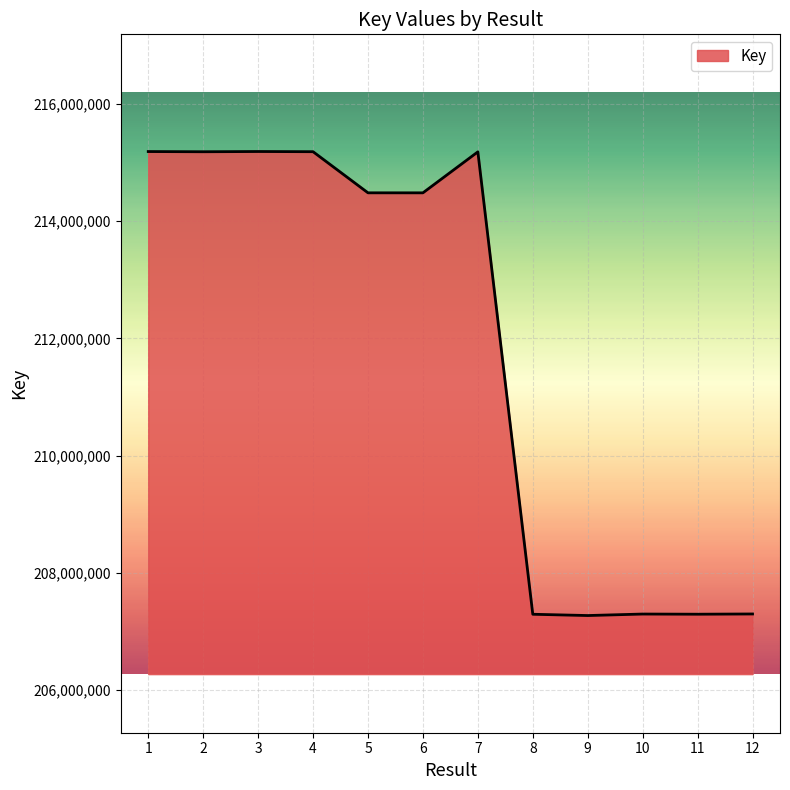

The chart shows a value of 214484057 at 6. True or false?

True